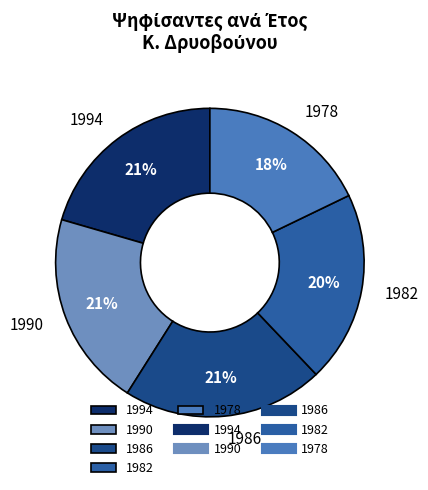

True or false: 1994 accounts for 32% of the total.

False